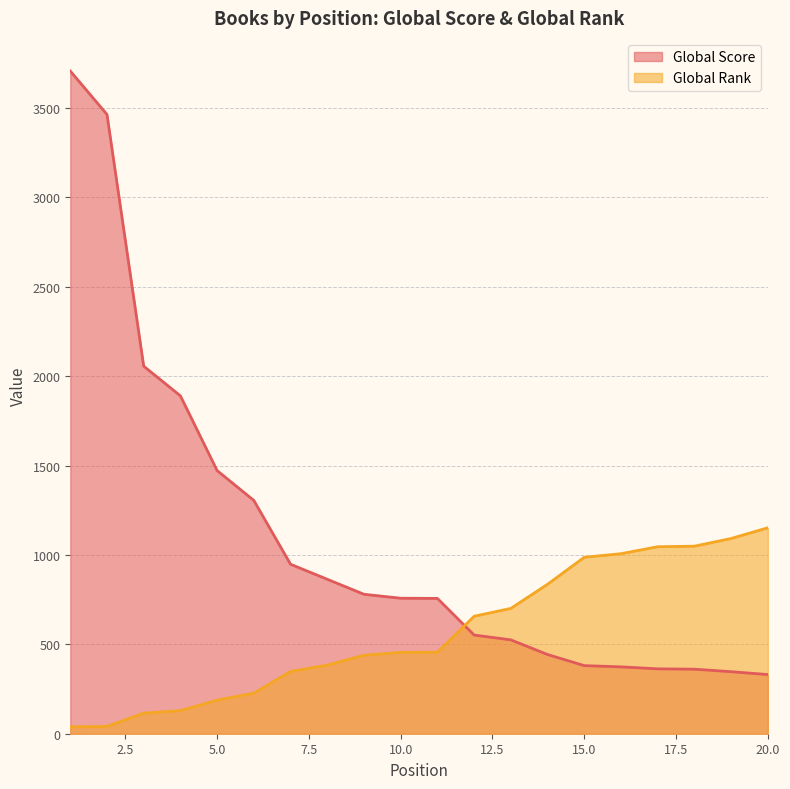

What is the value of the Global Rank point at the 18th from the left?

1049